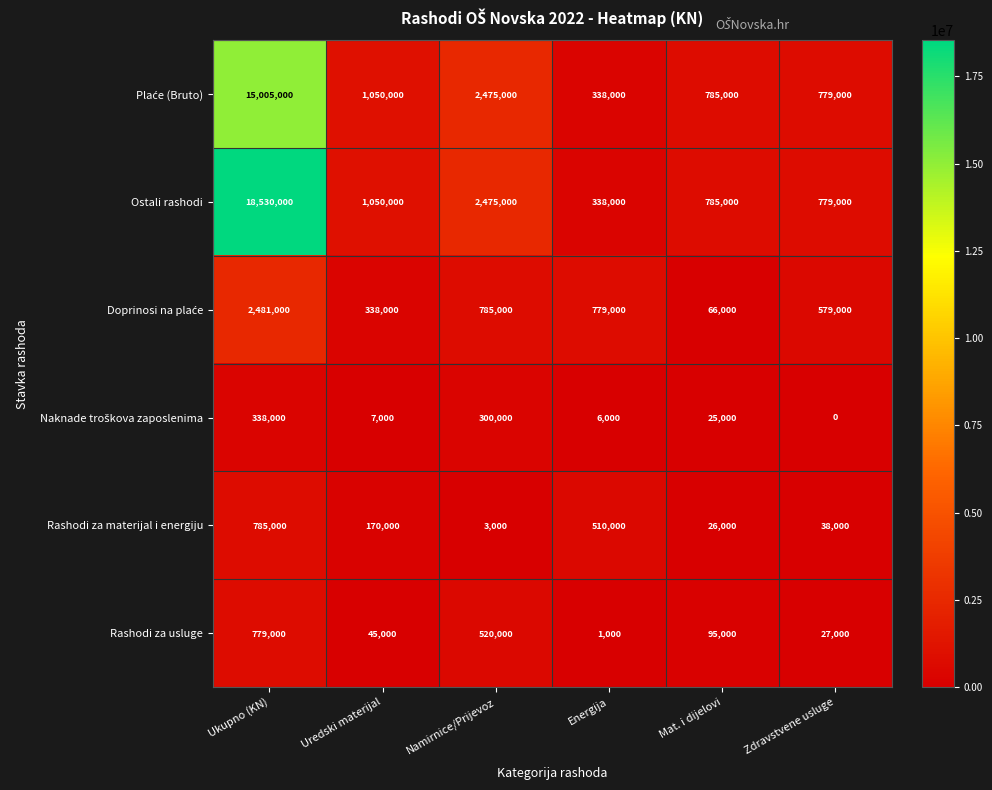

List the labels in order of Rashodi za materijal i energiju value, largest first.

Ukupno (KN), Energija, Uredski materijal, Zdravstvene usluge, Mat. i dijelovi, Namirnice/Prijevoz